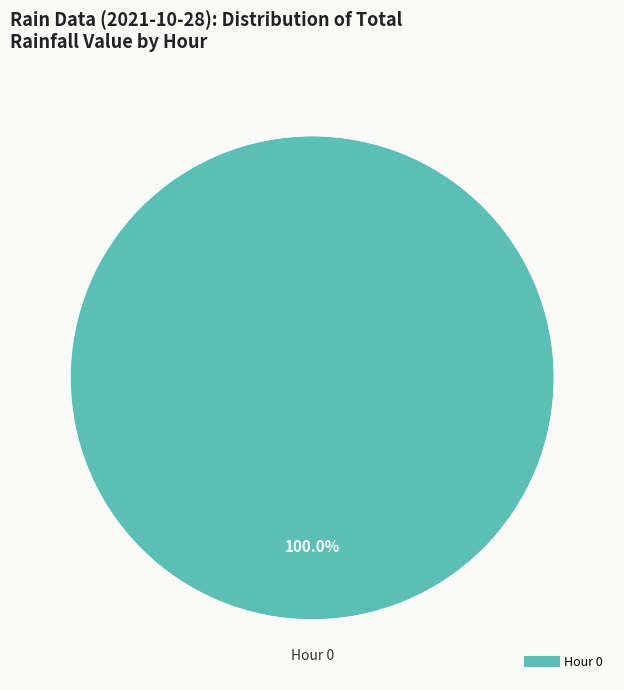

Does any single category account for the majority?

Yes